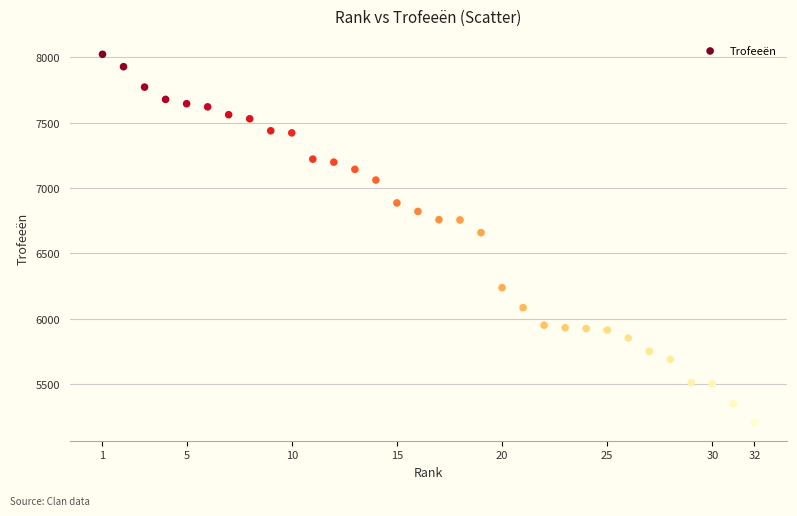

What Y value in the scatter plot is closest to 6615?

6659